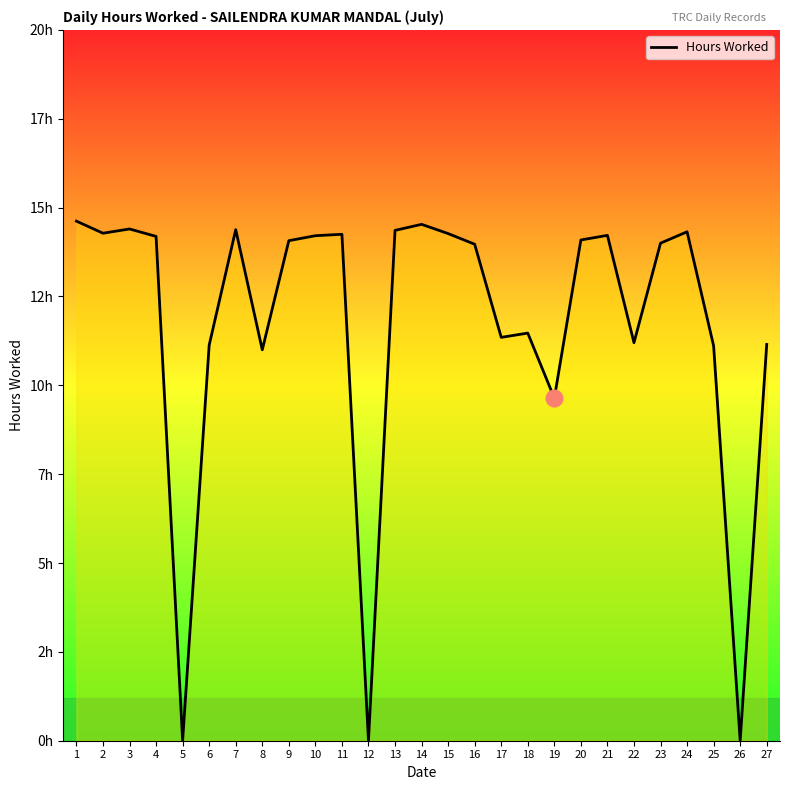

At which category does the data reach its first local valley?

2